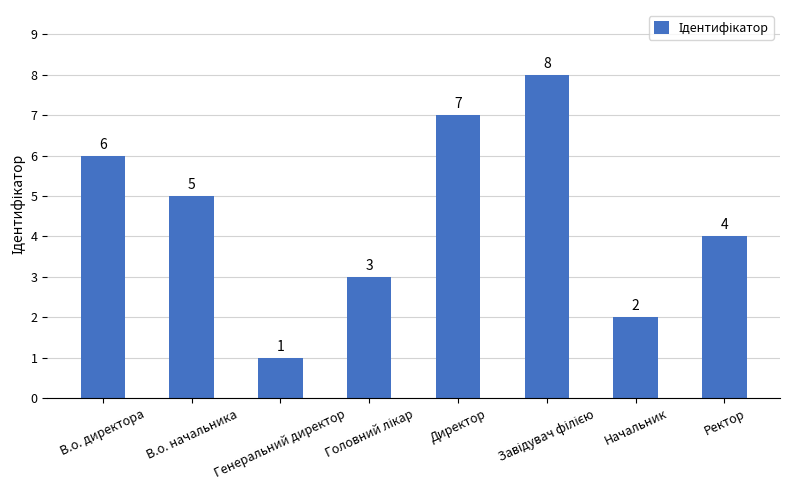

Approximately how many times larger is the value at Директор compared to В.о. начальника?

1.4